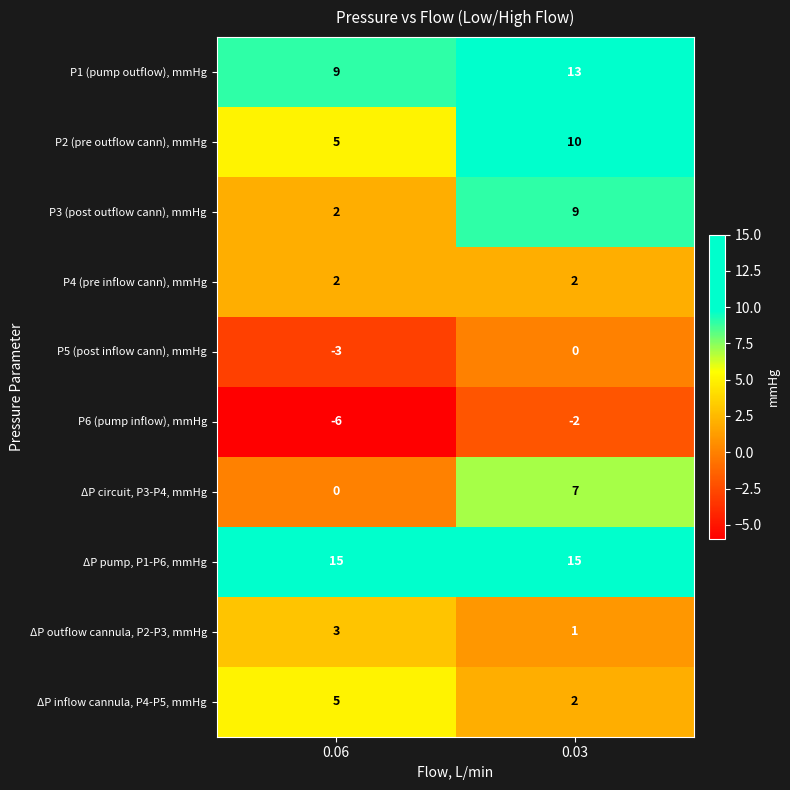

At which category is the sum across all series the highest?

0.03